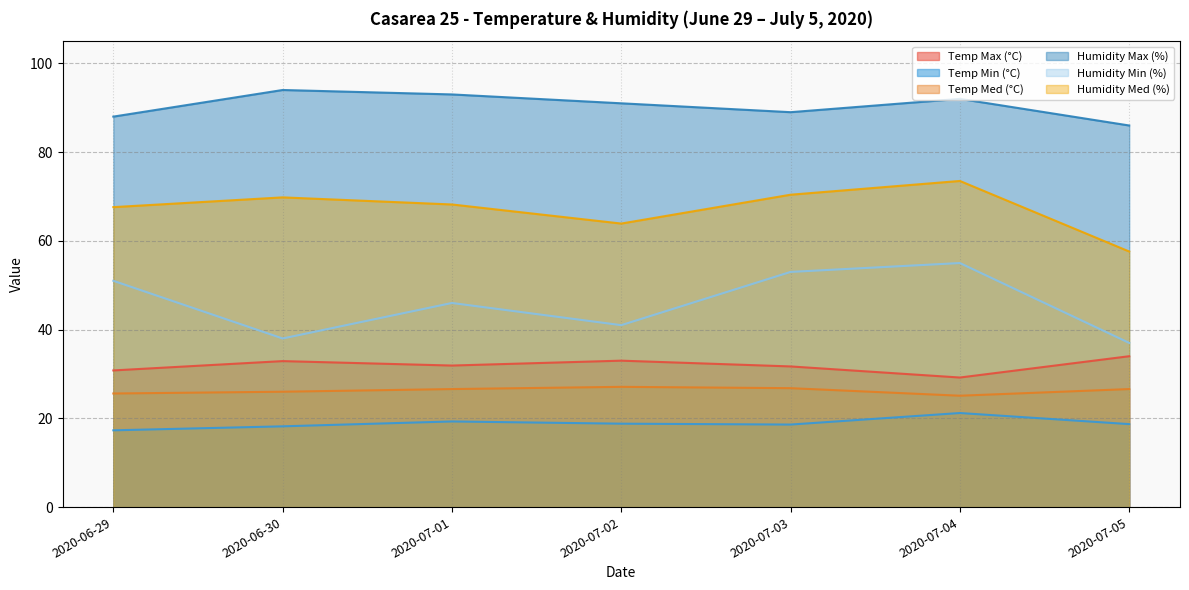

At which category does Temp Med (°C) reach its first local peak?

2020-07-02